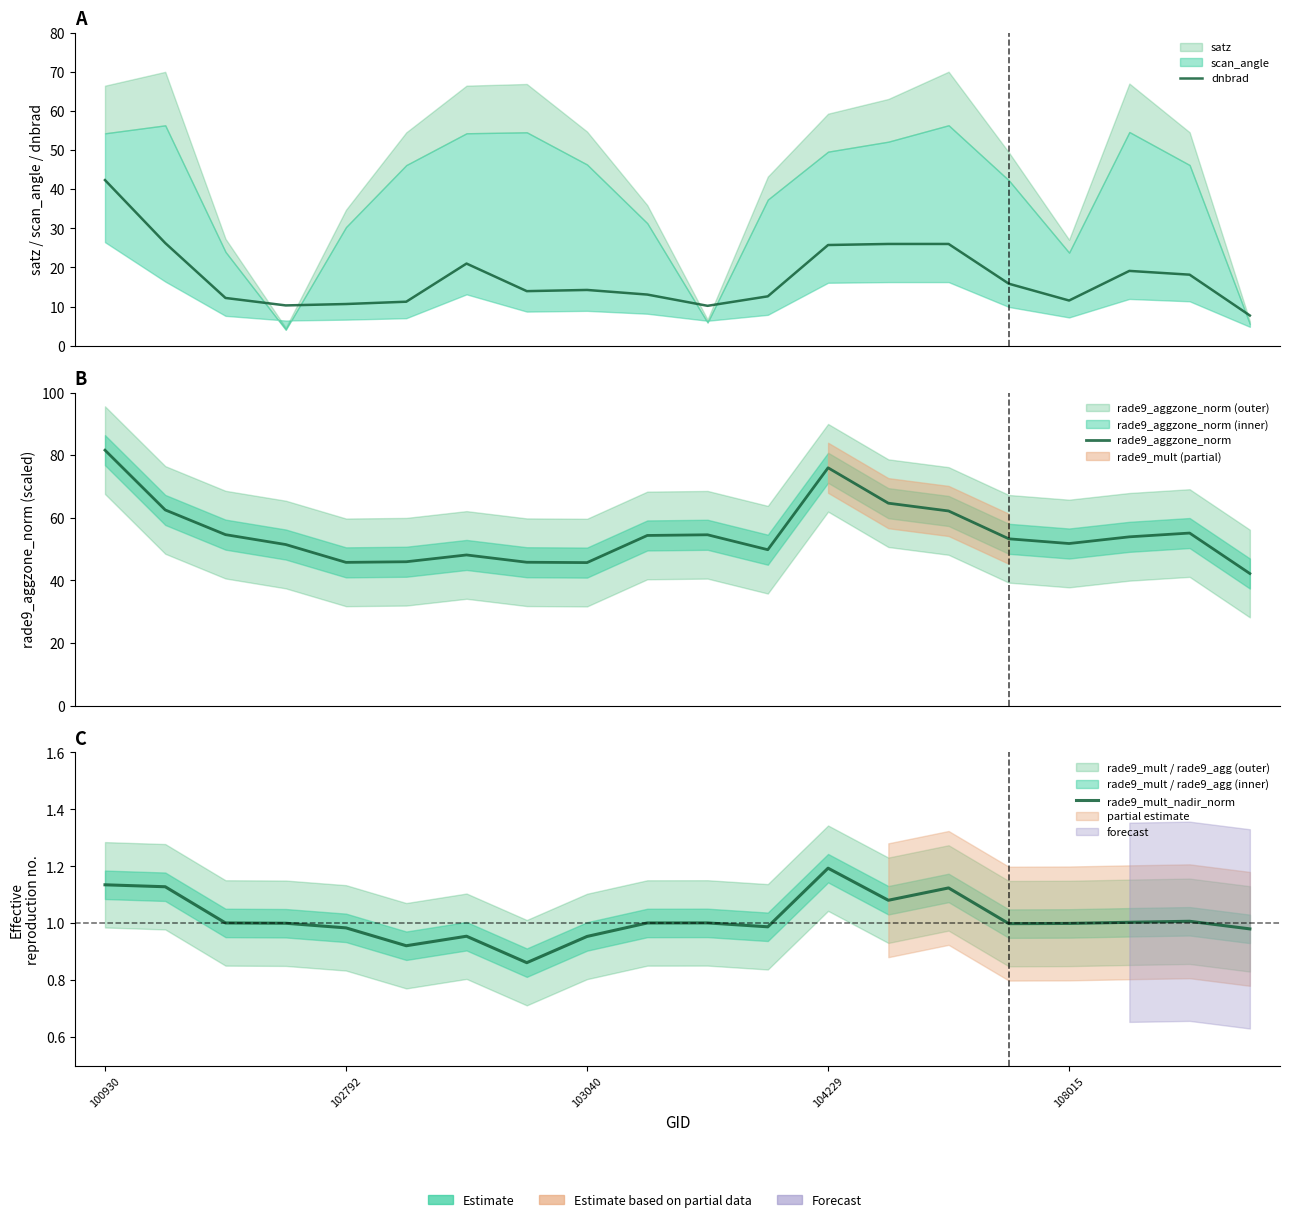

How many data points in dnbrad are above 14?

10